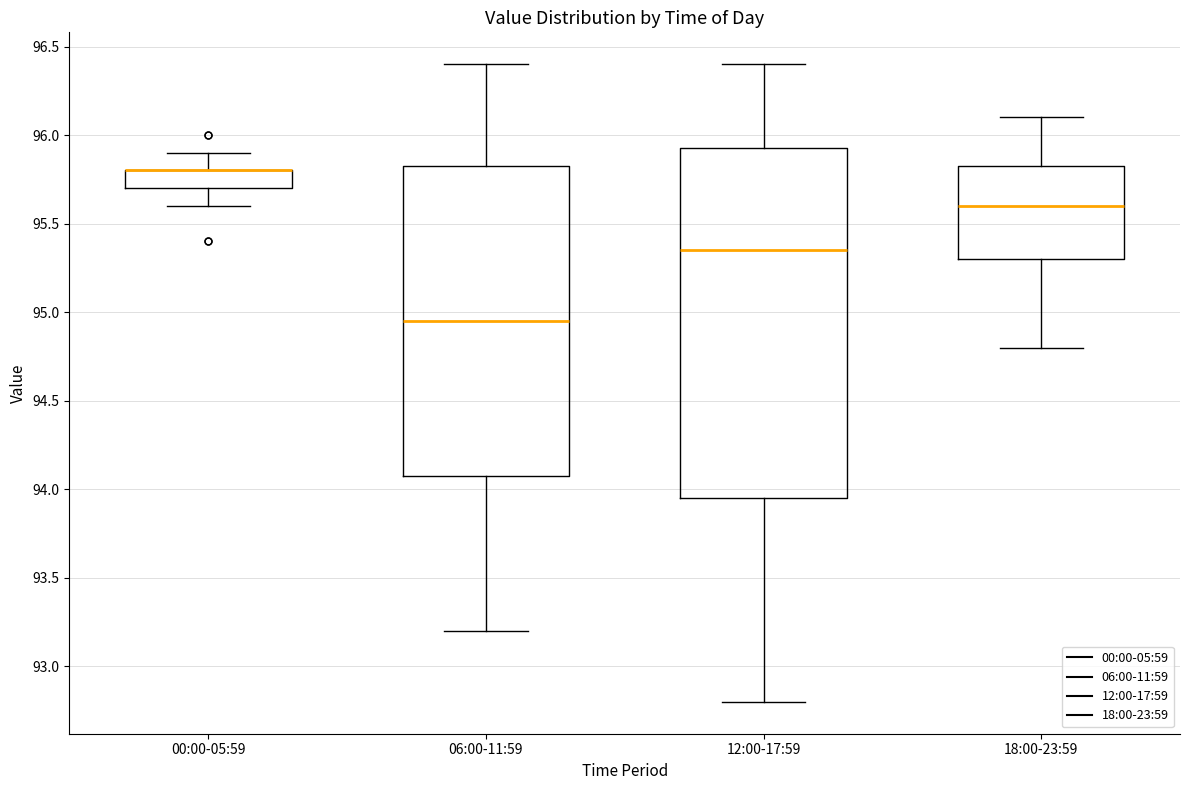

Where is the upper edge of the box for 18:00-23:59 on the y-axis? The values are not printed on the chart, so give them approximately, as read against the axis.

95.85